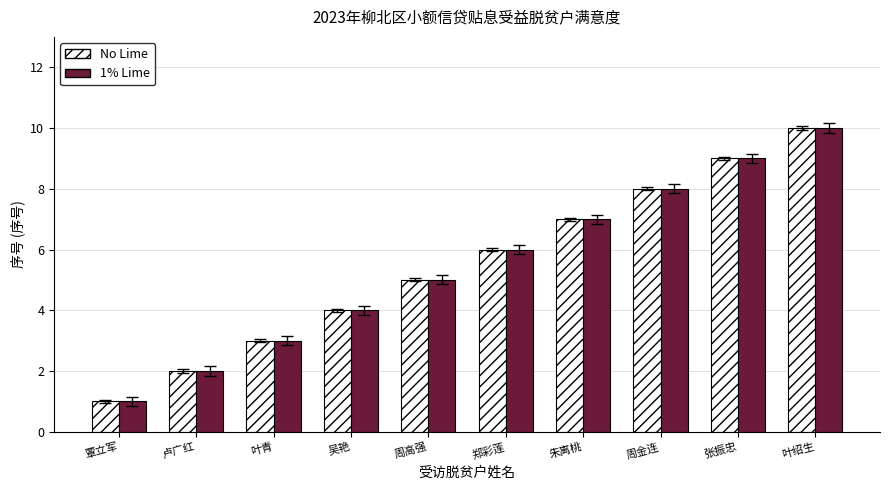

Which category has the lowest value across all series?

覃立军